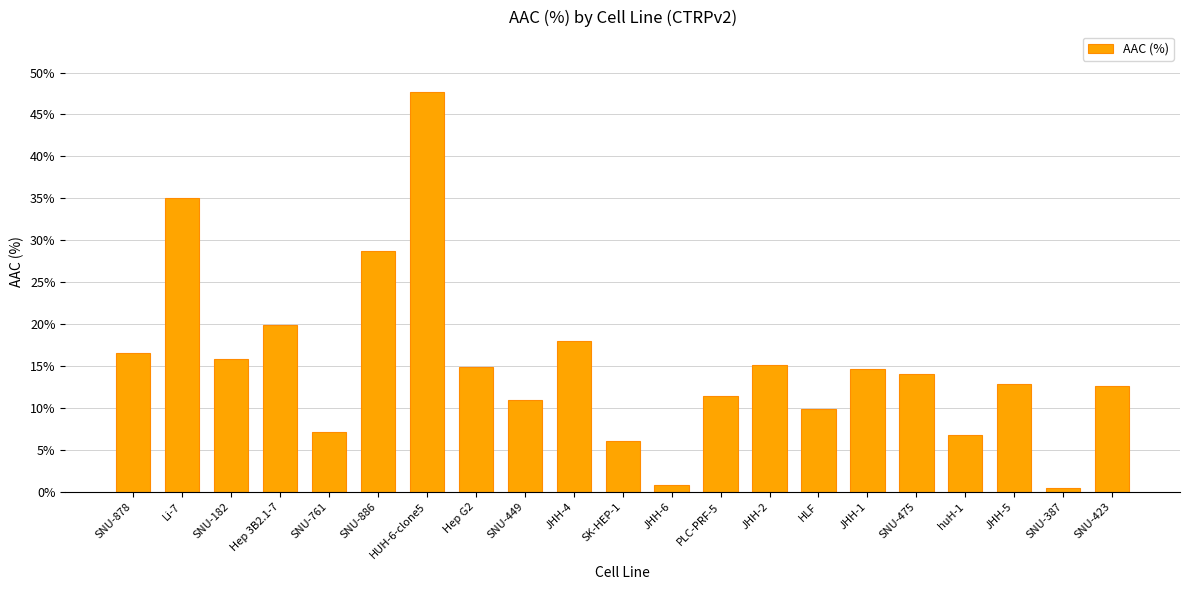

What is the difference between the maximum and minimum values?

47.3